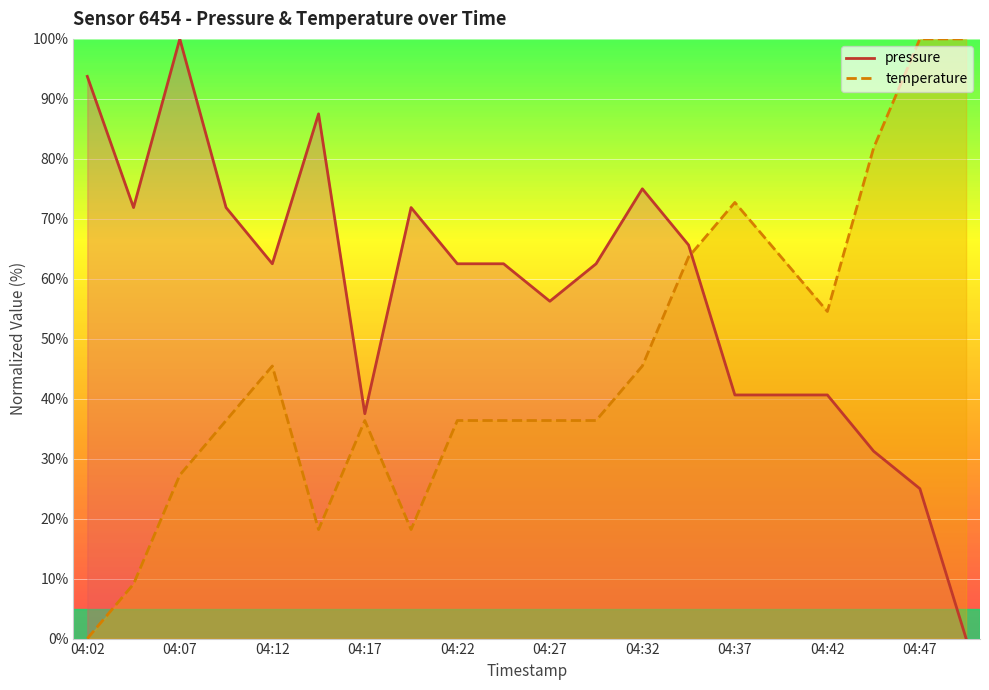

What is the sum of all pressure values?

1159.4